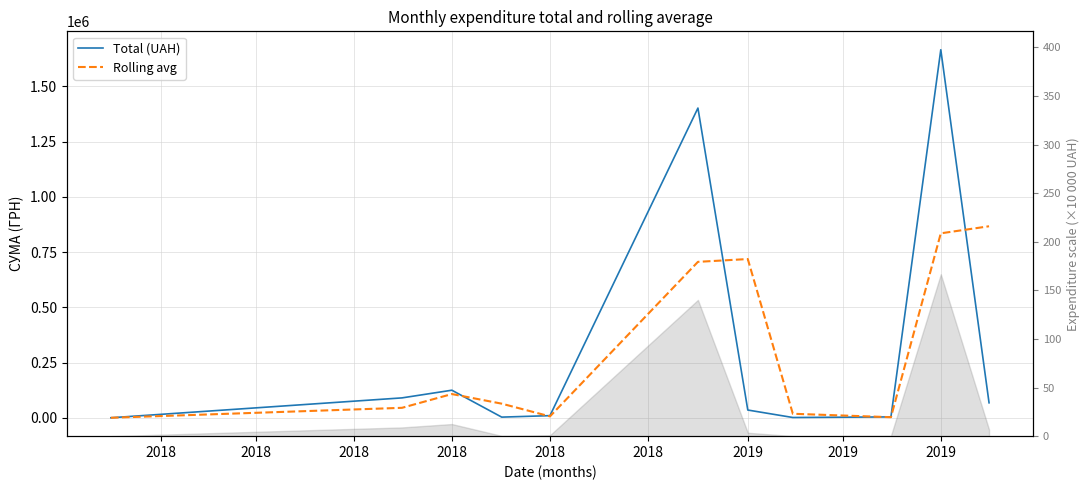

True or false: Rolling avg has a value of 154079.5 at 2018.

False